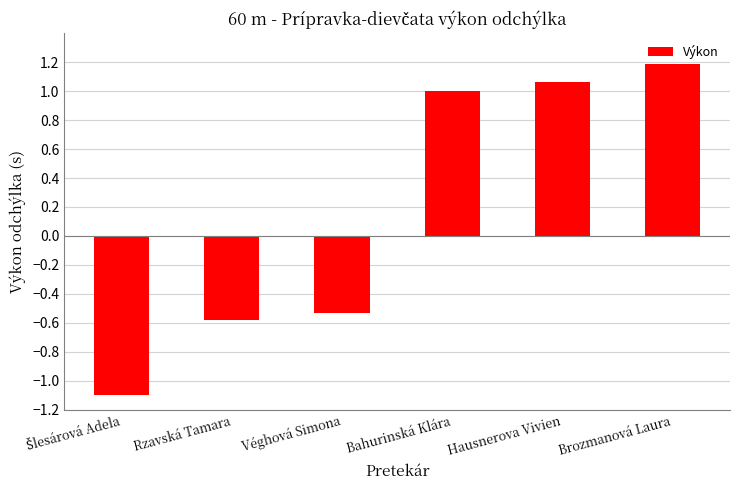

What is the change in value from Rzavská Tamara to Brozmanová Laura?

+1.8